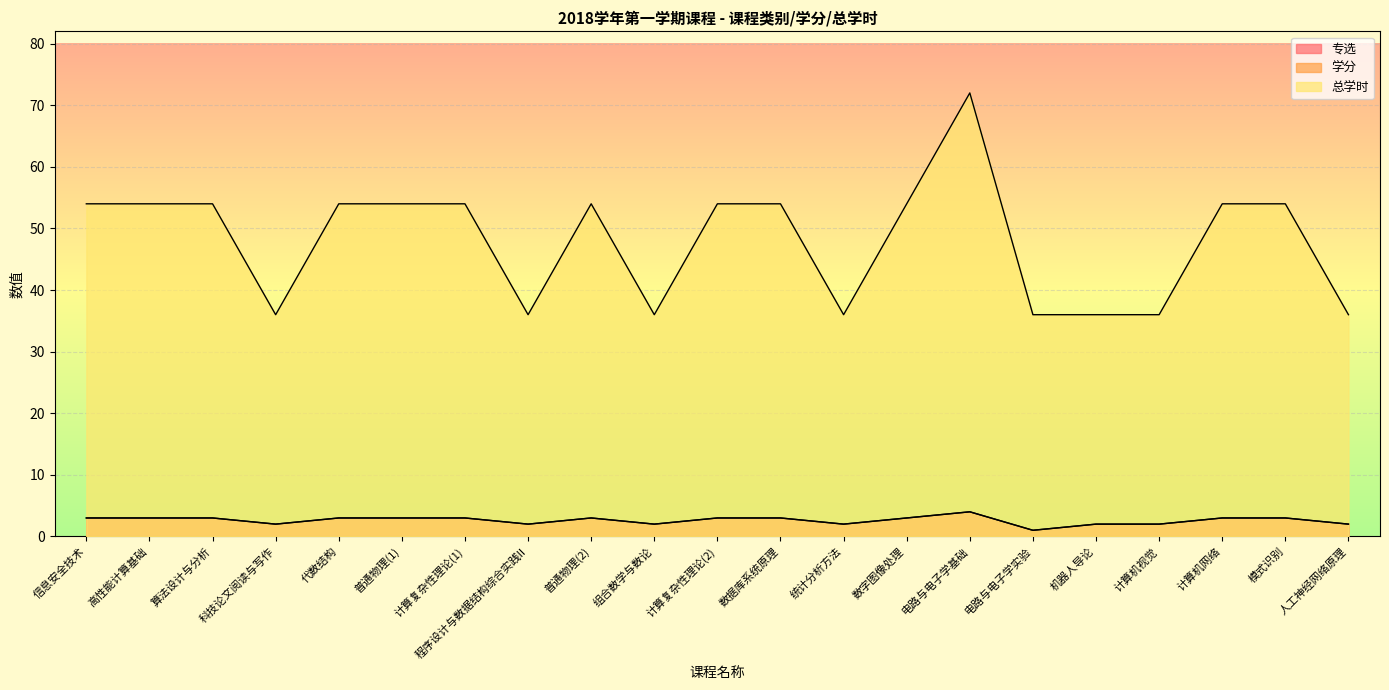

At which category is the sum across all series the highest?

电路与电子学基础